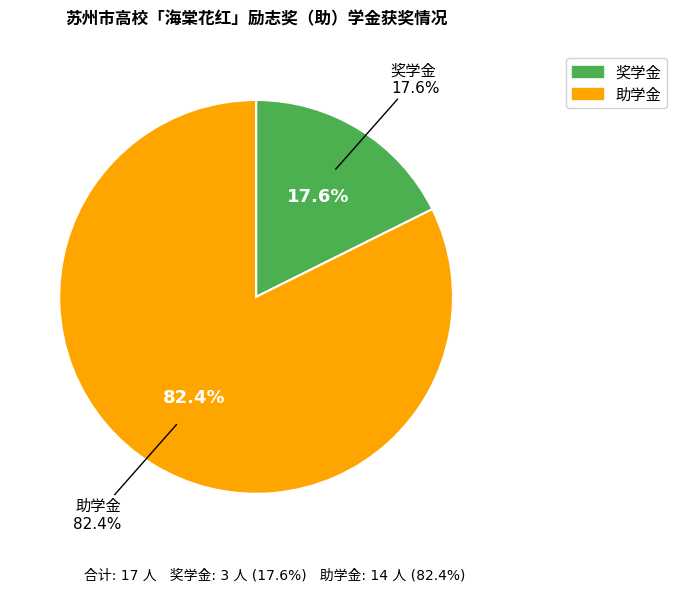

Between 奖学金 and 助学金, which is larger?

助学金